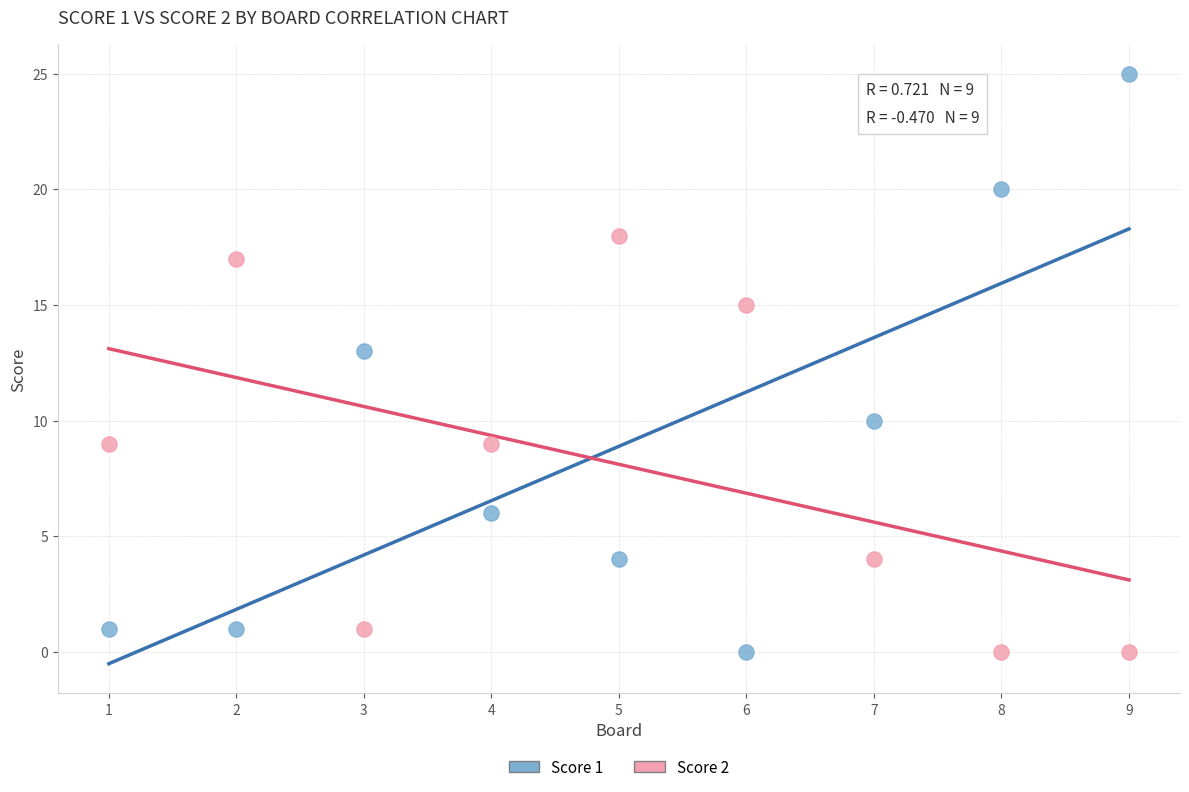

What are all the series names shown in the legend?

Score 1, Score 2